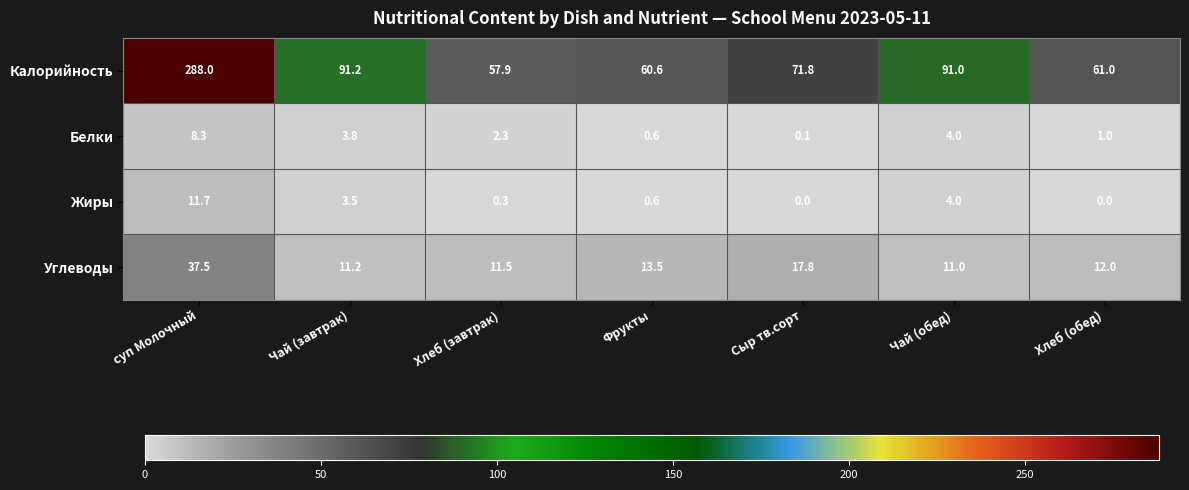

Reading right to left, list all the values displayed in this chart.

Калорийность: 61.0	91.0	71.8	60.6	57.9	91.2	288.0
Белки: 1.0	4.0	0.1	0.6	2.3	3.8	8.3
Жиры: 0.0	4.0	0.0	0.6	0.3	3.5	11.7
Углеводы: 12.0	11.0	17.8	13.5	11.5	11.2	37.5